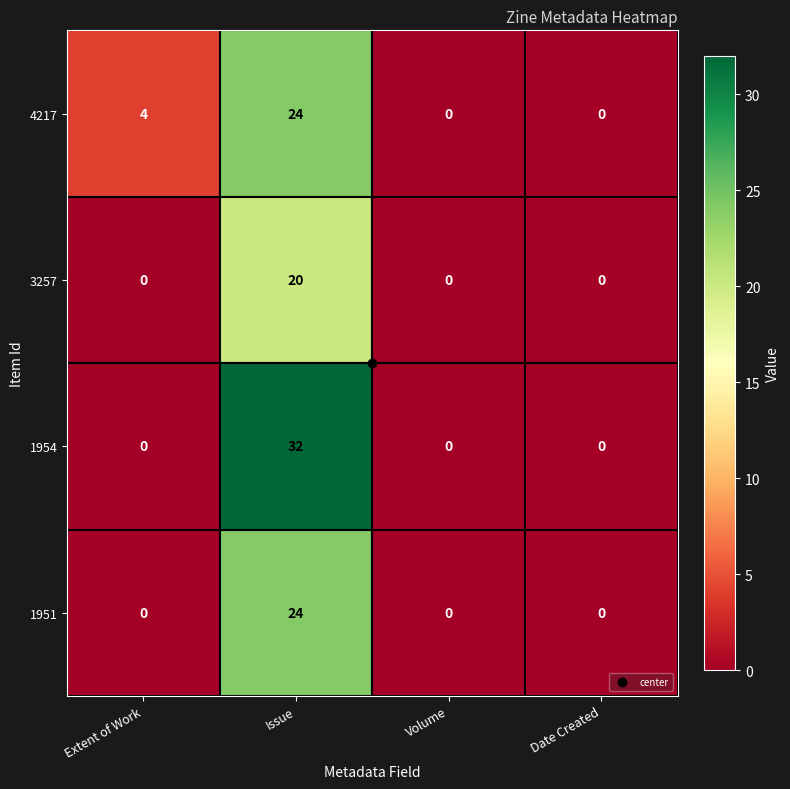

What is the greatest value displayed?

32